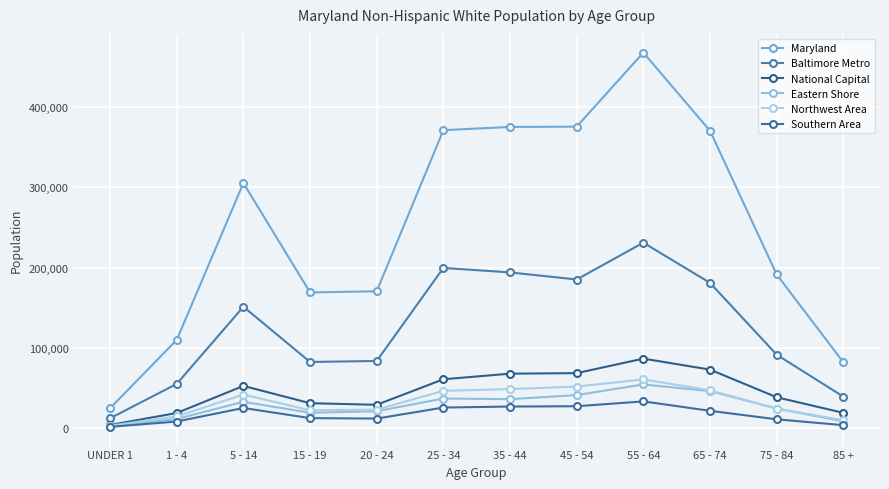

At which label does Maryland reach its peak?

55 - 64